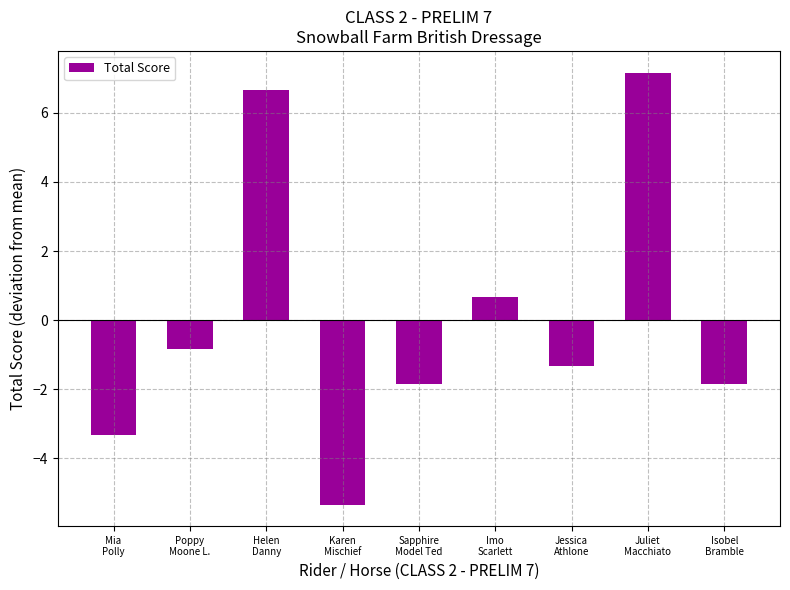

Read the value at Juliet
Macchiato.

7.2